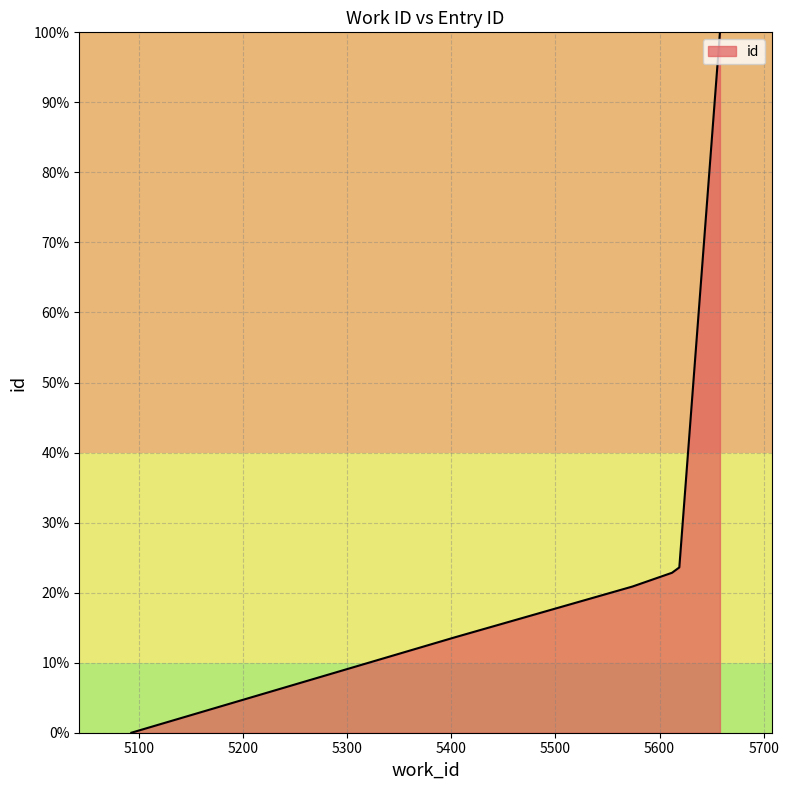

How many values exceed 22?

3